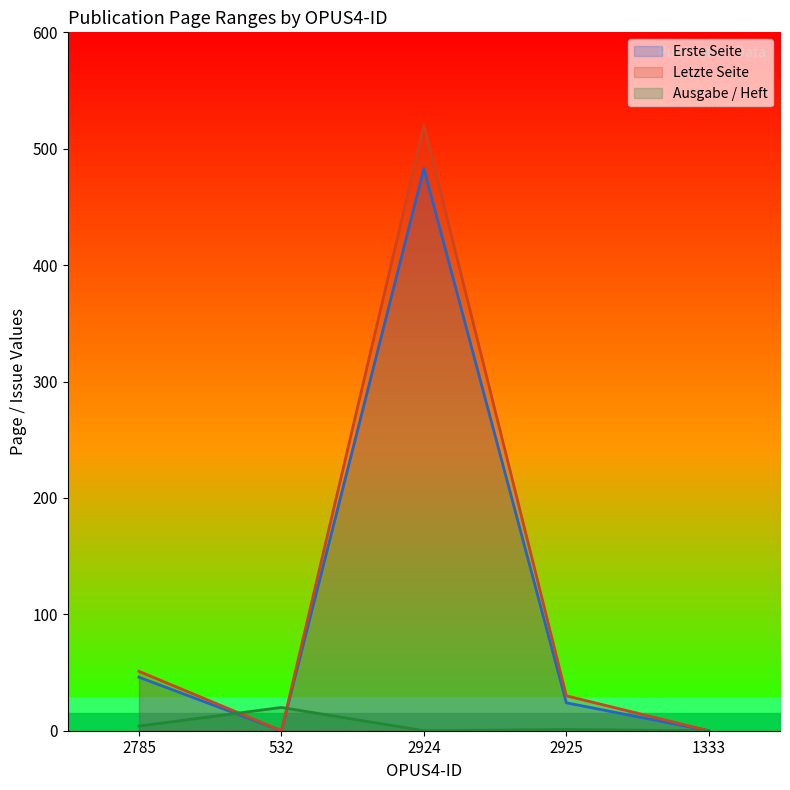

How many data points in Erste Seite are less than 24?

2